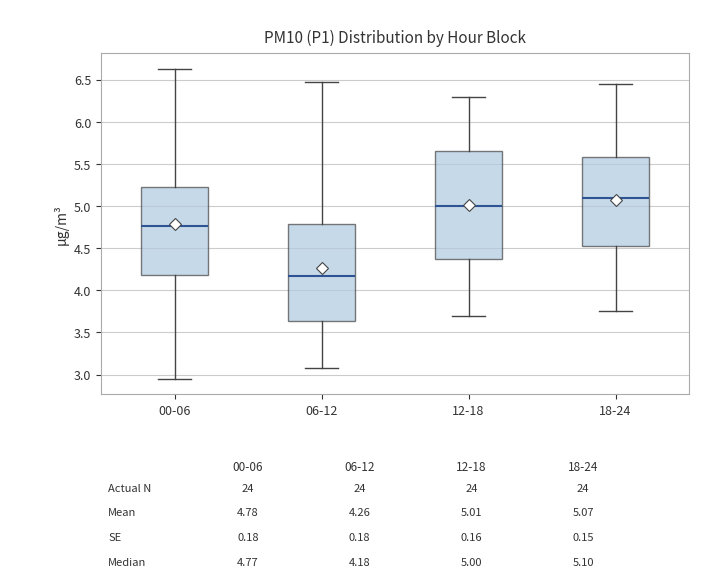

Where does the lower whisker of the box for 18-24 end on the y-axis? The values are not printed on the chart, so give them approximately, as read against the axis.

3.75